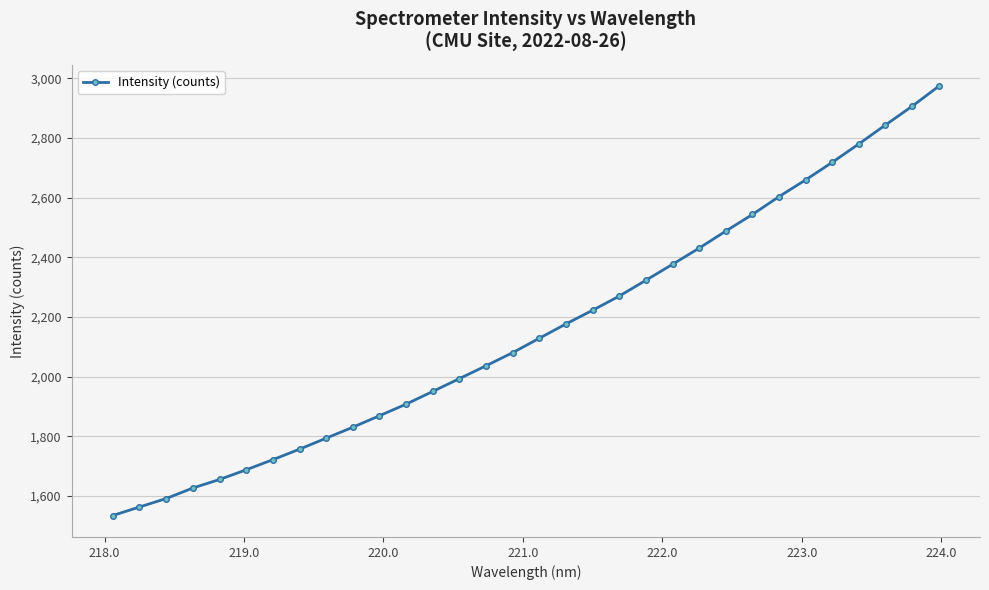

What is the difference between the maximum and minimum values?

1438.0